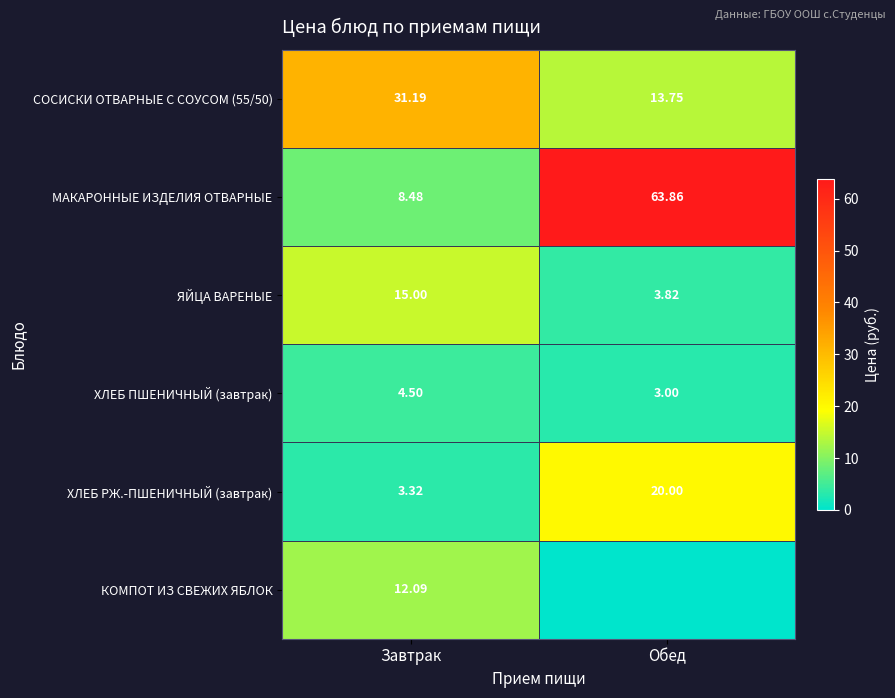

The ЯЙЦА ВАРЕНЫЕ series shows 4.9 at Завтрак. True or false?

False